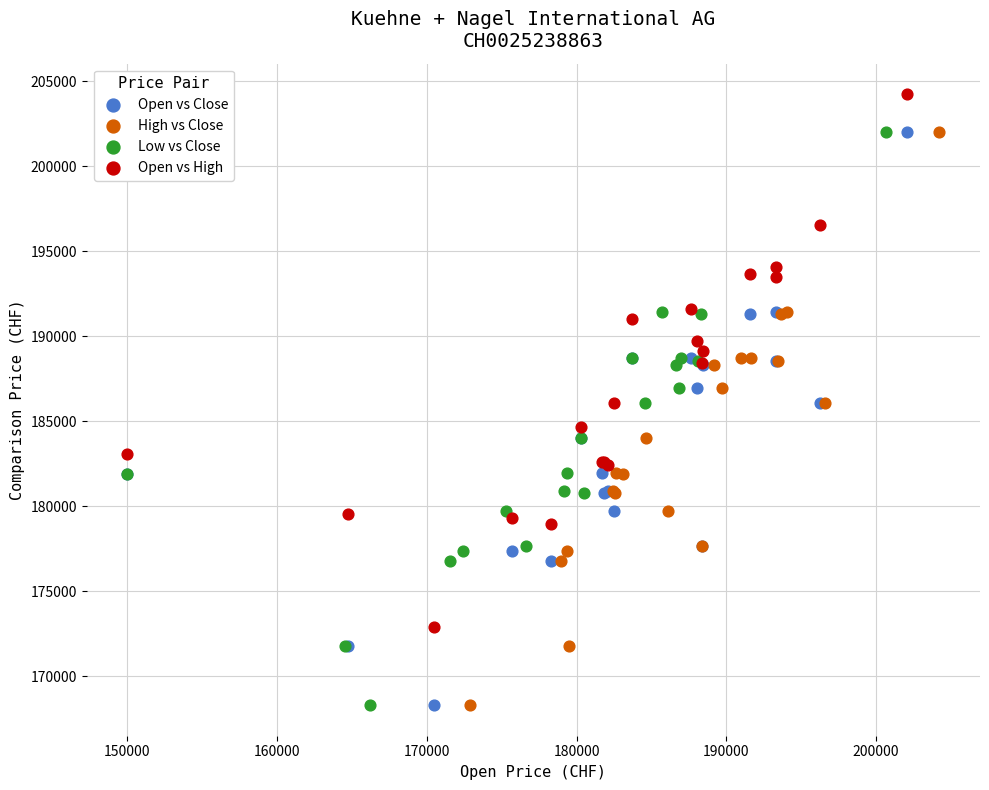

Which series reaches the maximum Y coordinate?

Open vs High